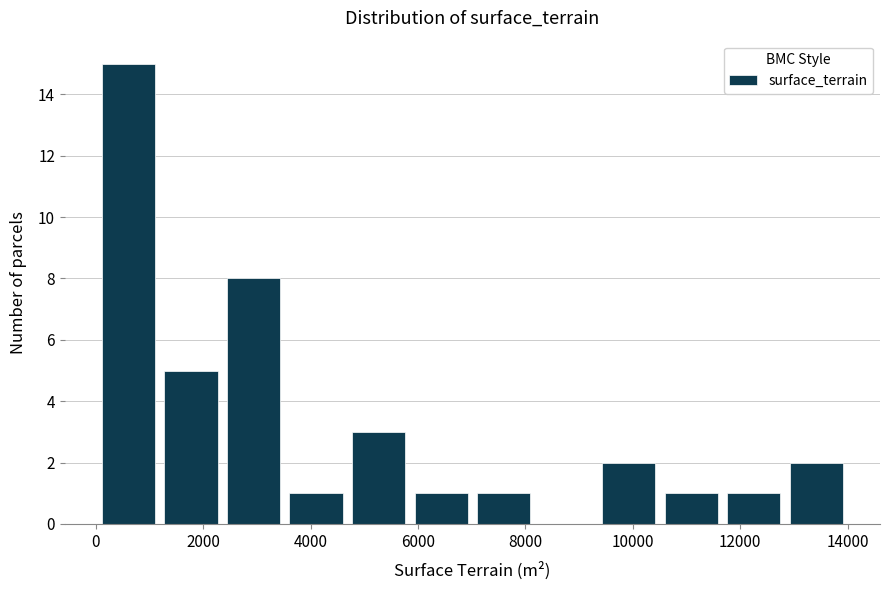

Which range on the x-axis has the tallest bar?

0 to 1200